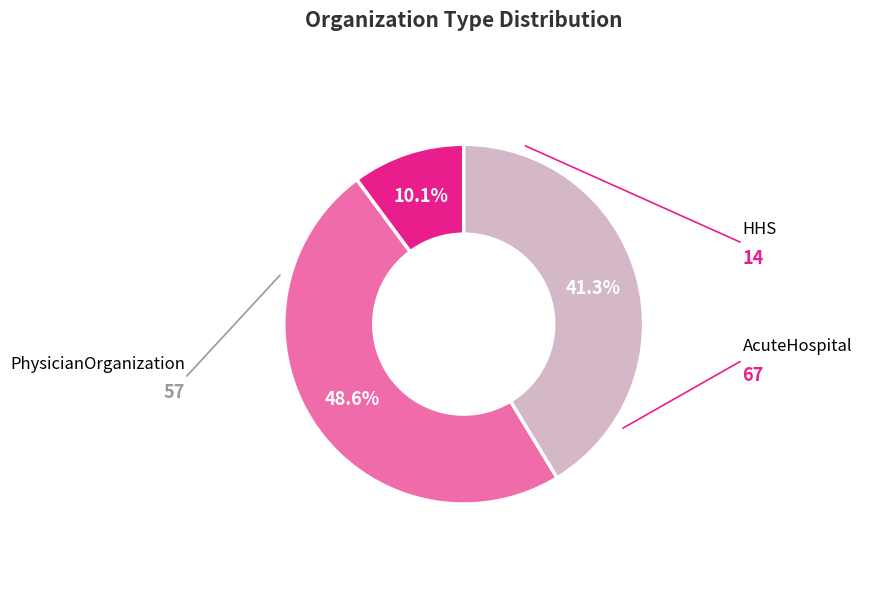

Is there any slice that represents more than half of the pie?

No